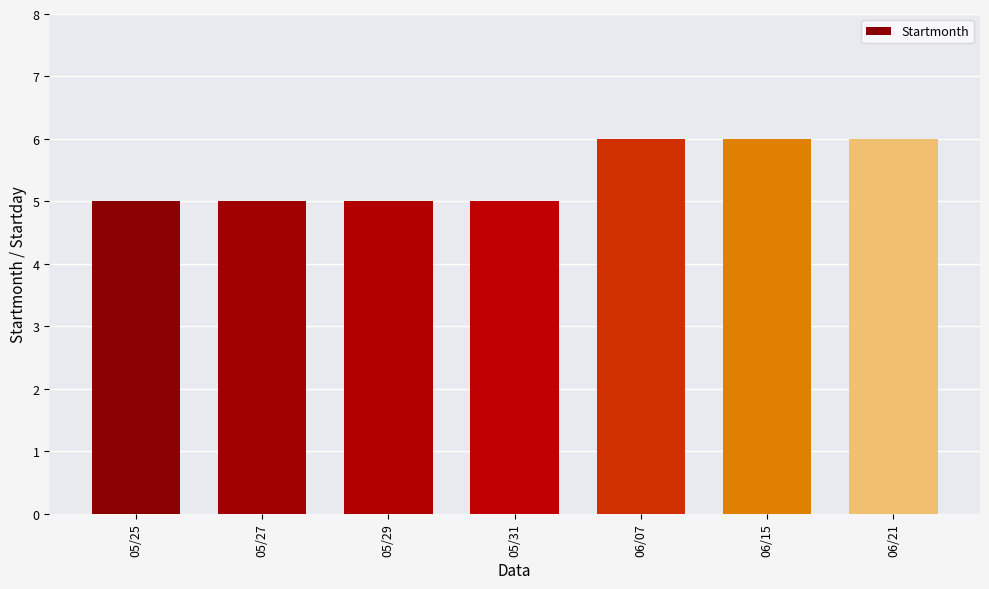

Count the number of categories in the chart.

7